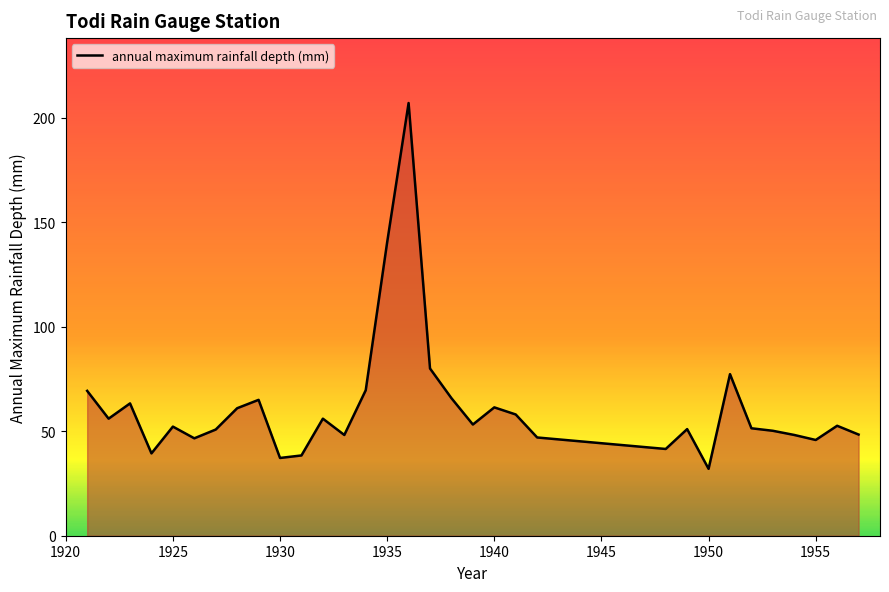

What is the greatest value displayed?

207.0